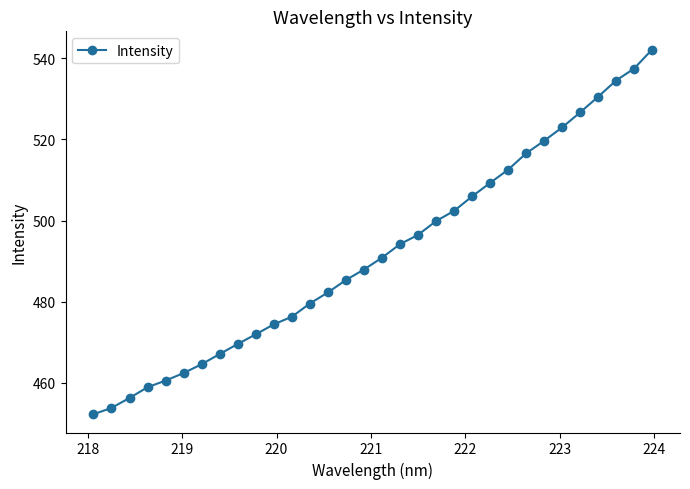

What is the difference between the second highest and second lowest values?

83.6